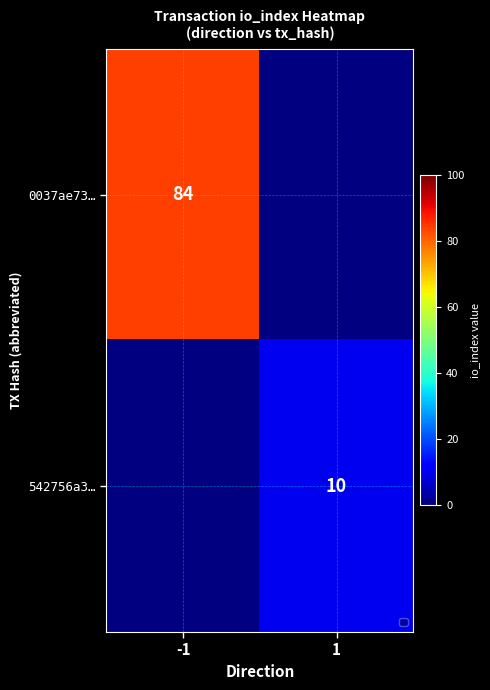

How many data points does each series have?

2